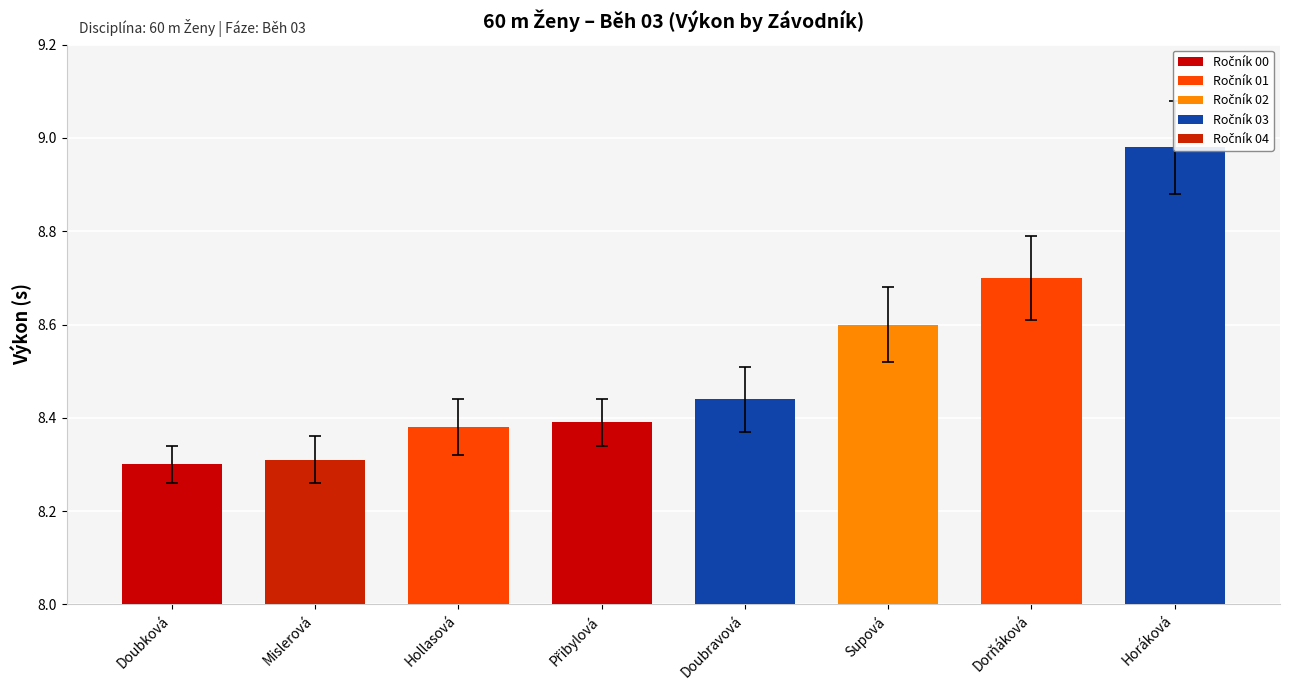

Is it true that the value at Dorňáková is 8.7?

True